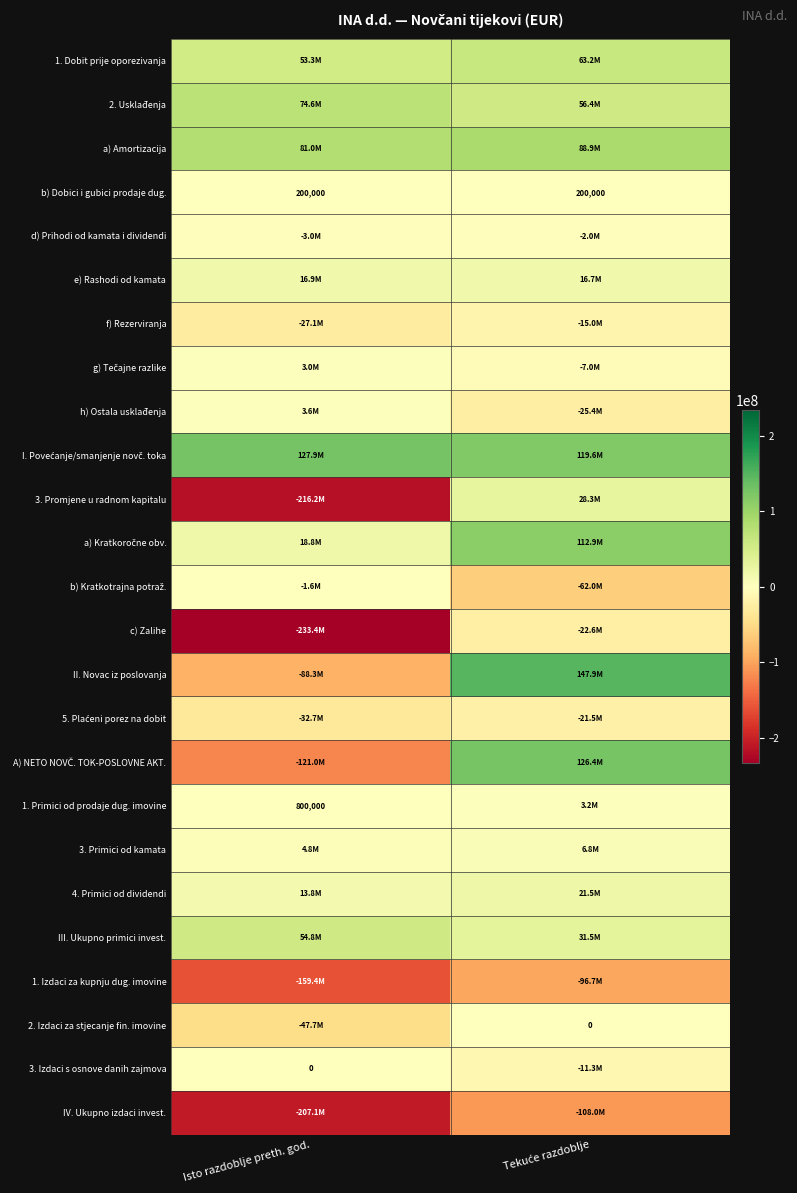

What is the difference between the maximum and minimum values in the 1. Primici od prodaje dug. imovine series?

2400000